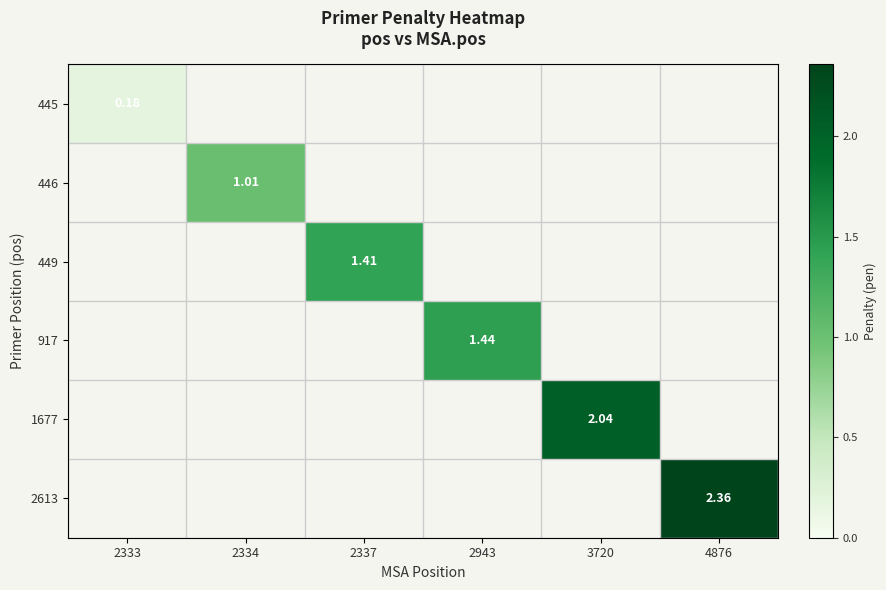

What is the sum of the 2613 values at 4876 and 2943?

2.4